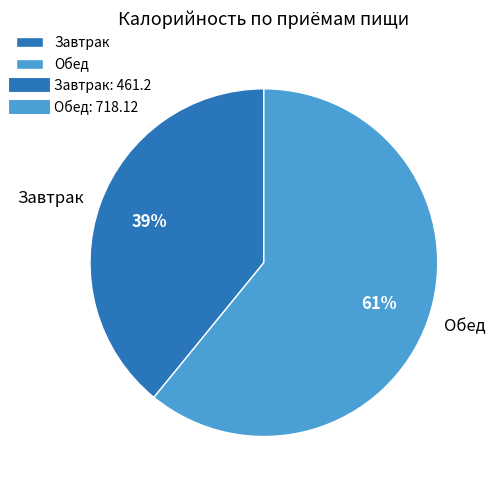

How many slices are in this pie chart?

2